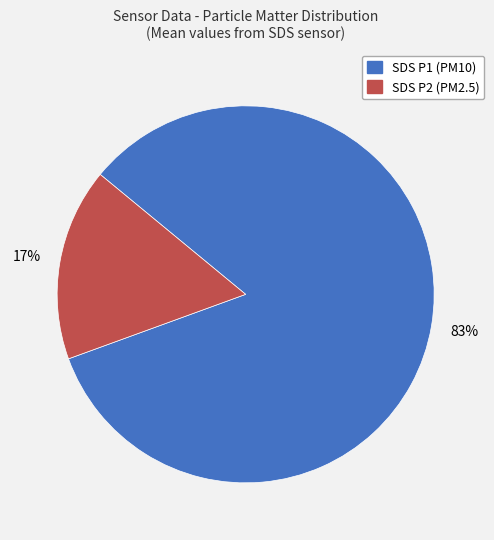

Which slice is the largest?

SDS P1 (PM10)